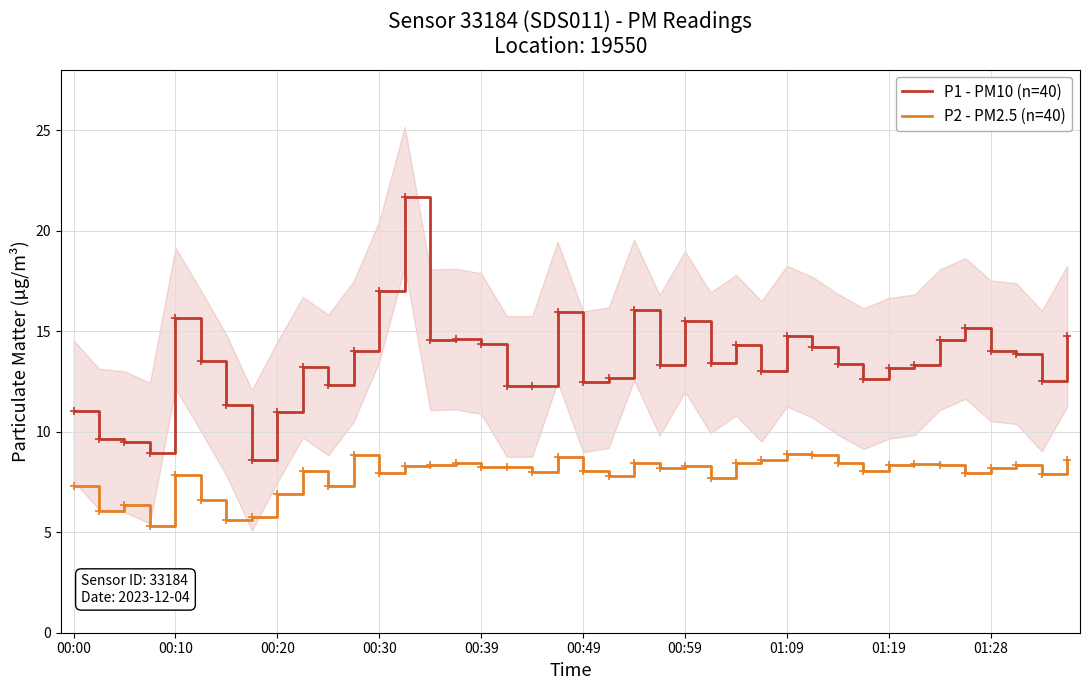

Is this an area chart (filled region under the line)?

No